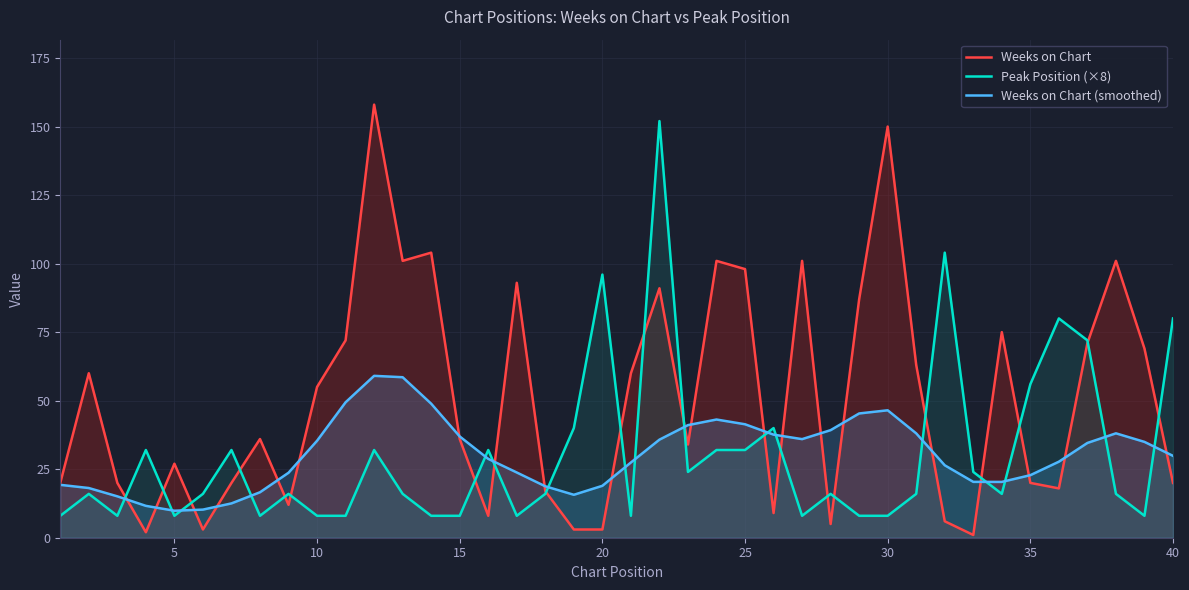

What is the average value of the Weeks on Chart (smoothed) series?

30.4